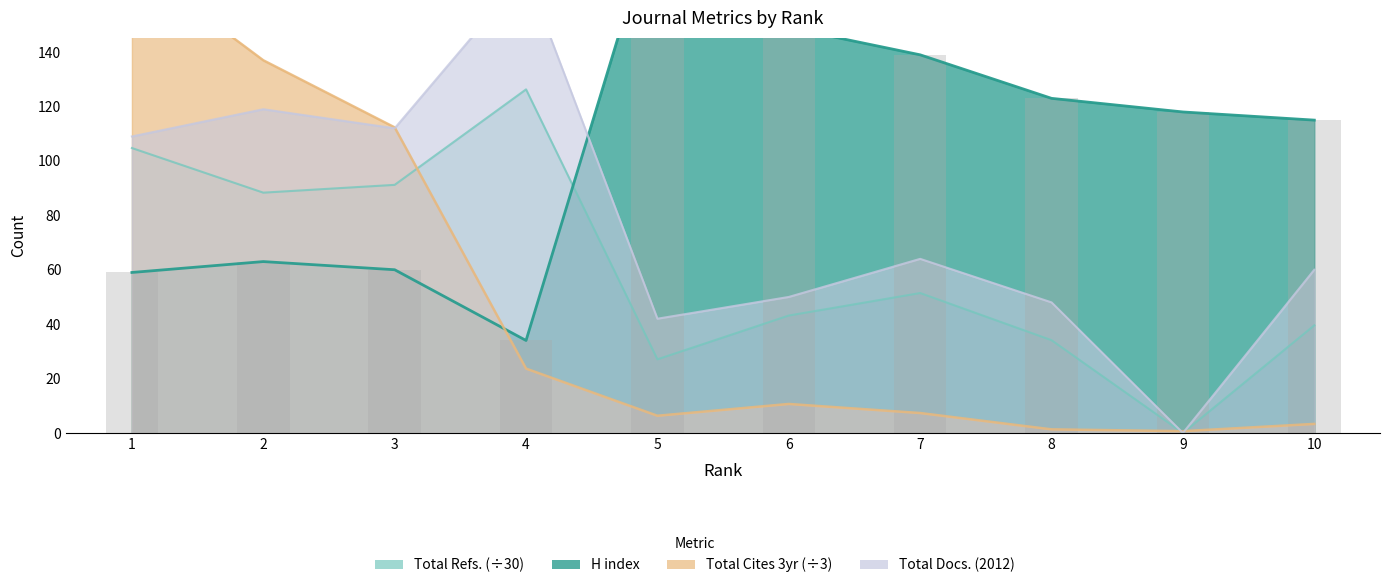

Does the chart contain stacked bars?

No